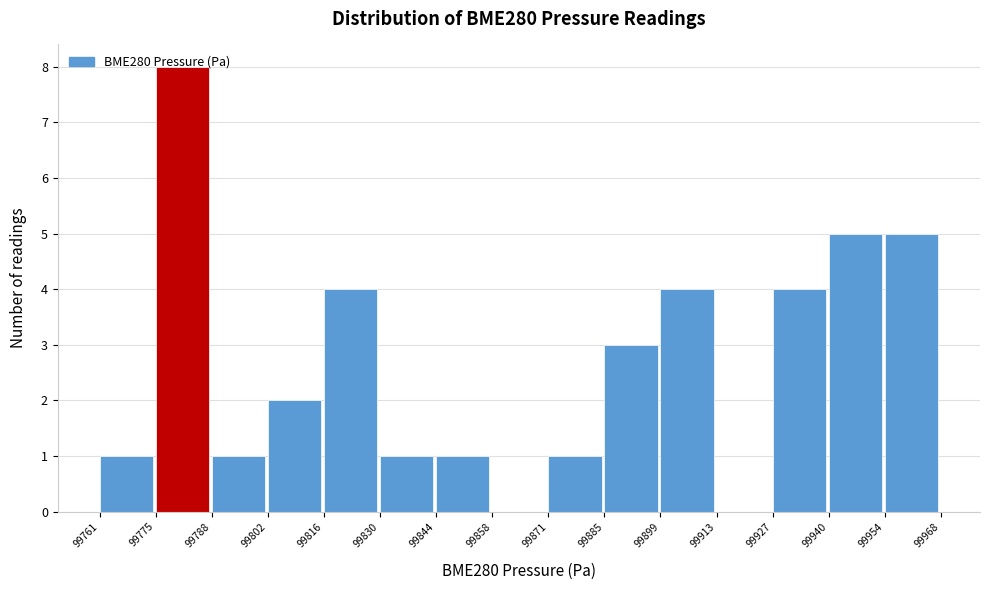

Over which range of the x-axis is the bar tallest?

99775 to 99788